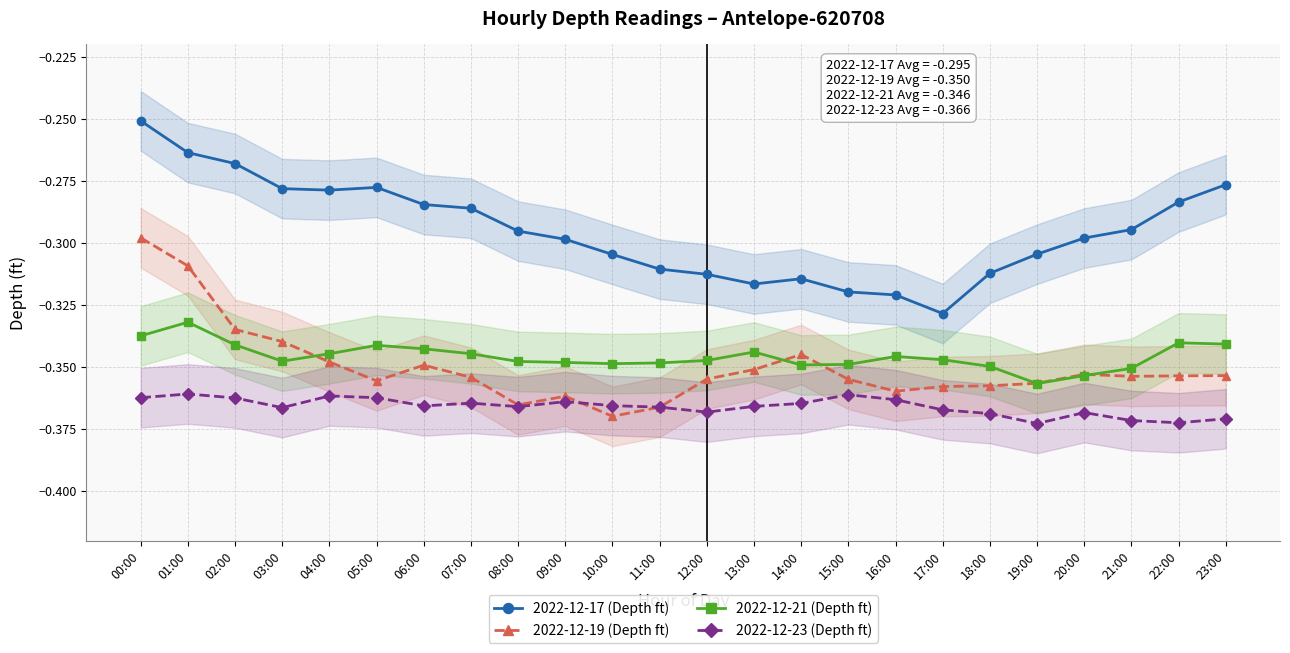

How many interior local valleys does the 2022-12-21 (Depth ft) series have?

4